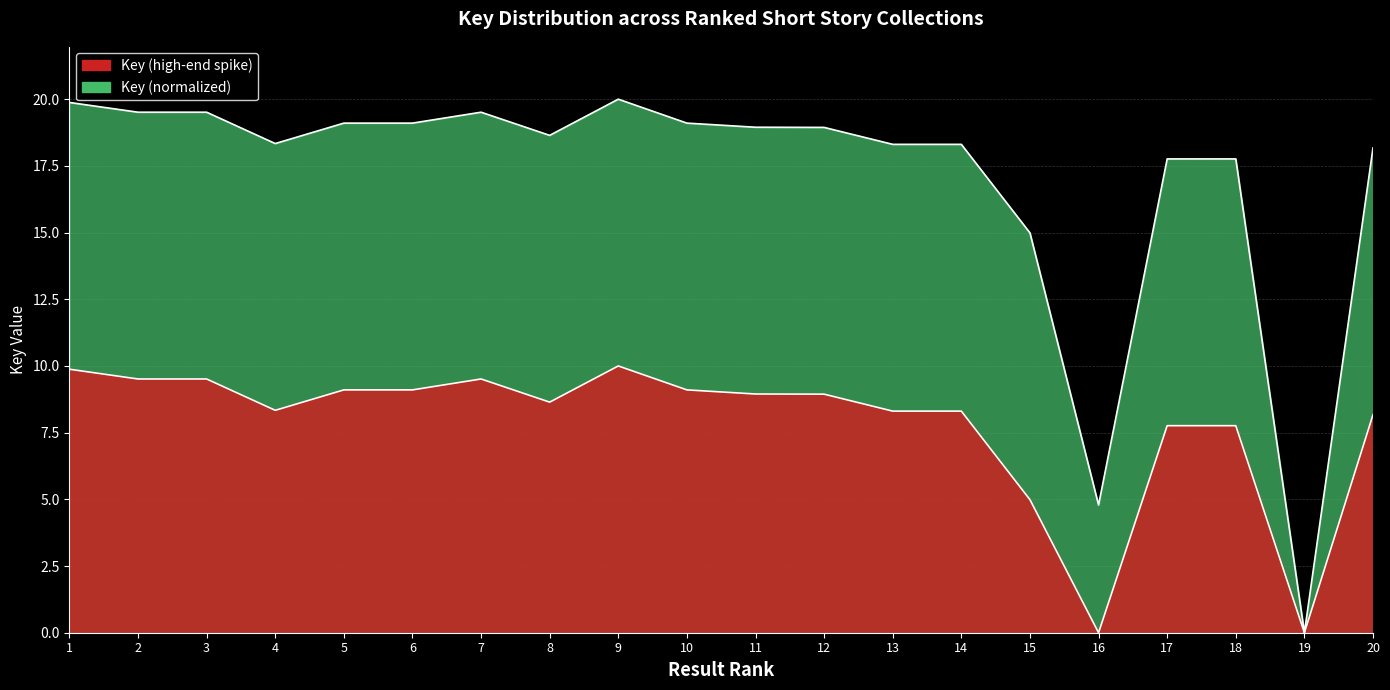

How many values exceed 18?

15